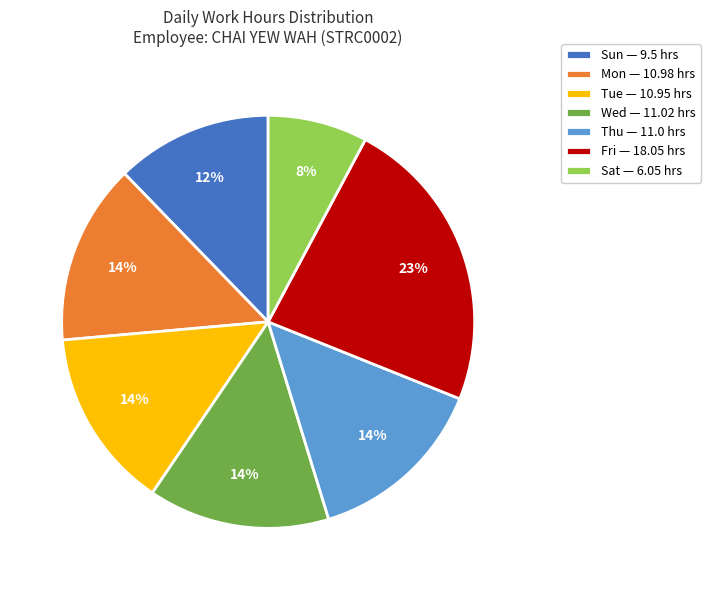

Is Sat — 6.05 hrs the majority of the pie?

No